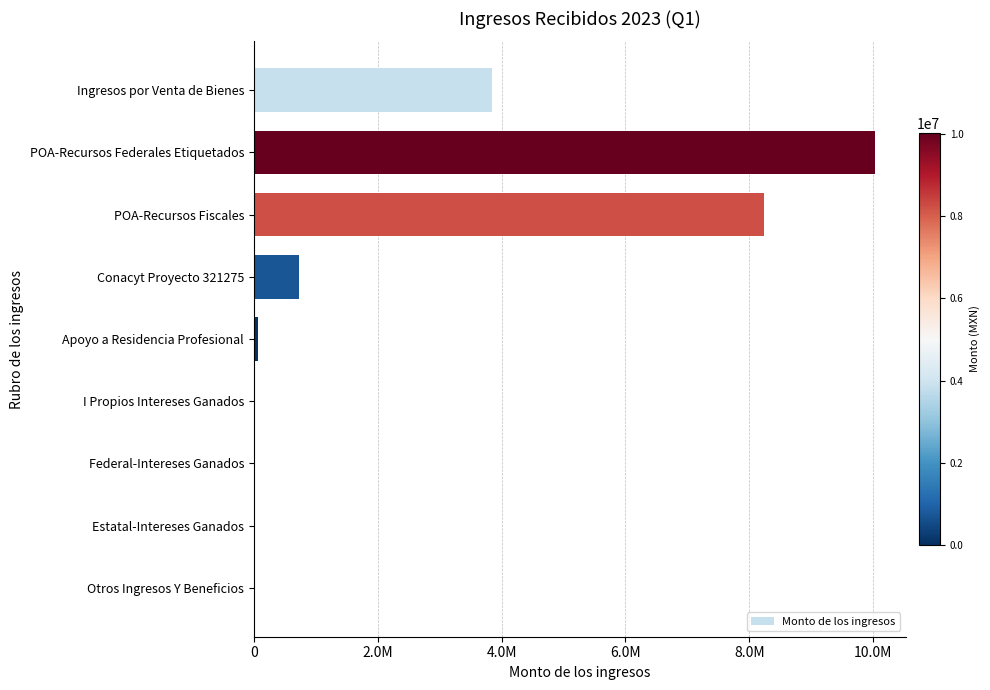

Are the bars horizontal?

Yes